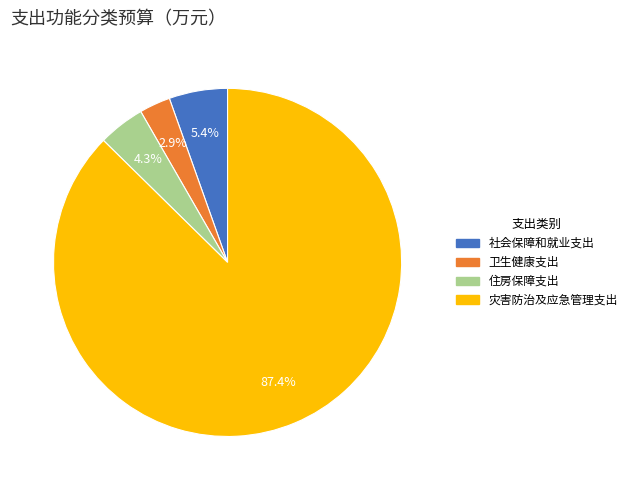

To the nearest percent, what percentage of the pie is 社会保障和就业支出?

5%